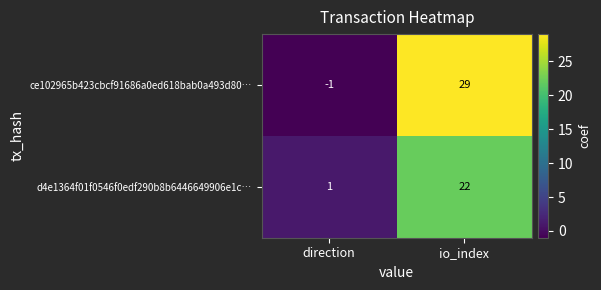

Count the number of data series in this chart.

2